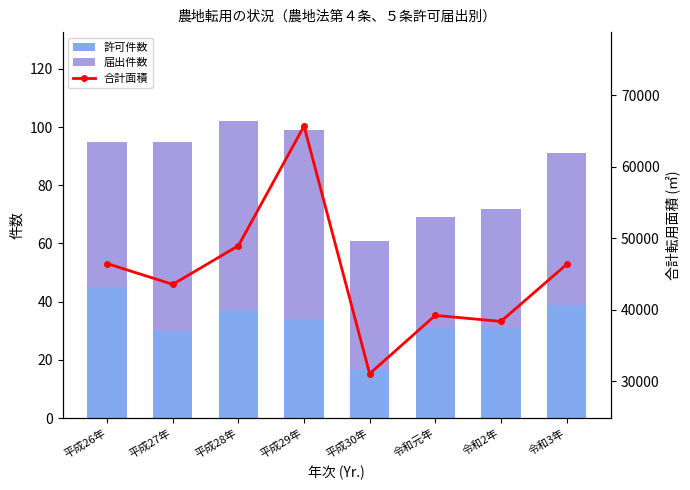

Where is 許可件数 nearest to the value 31?

令和元年